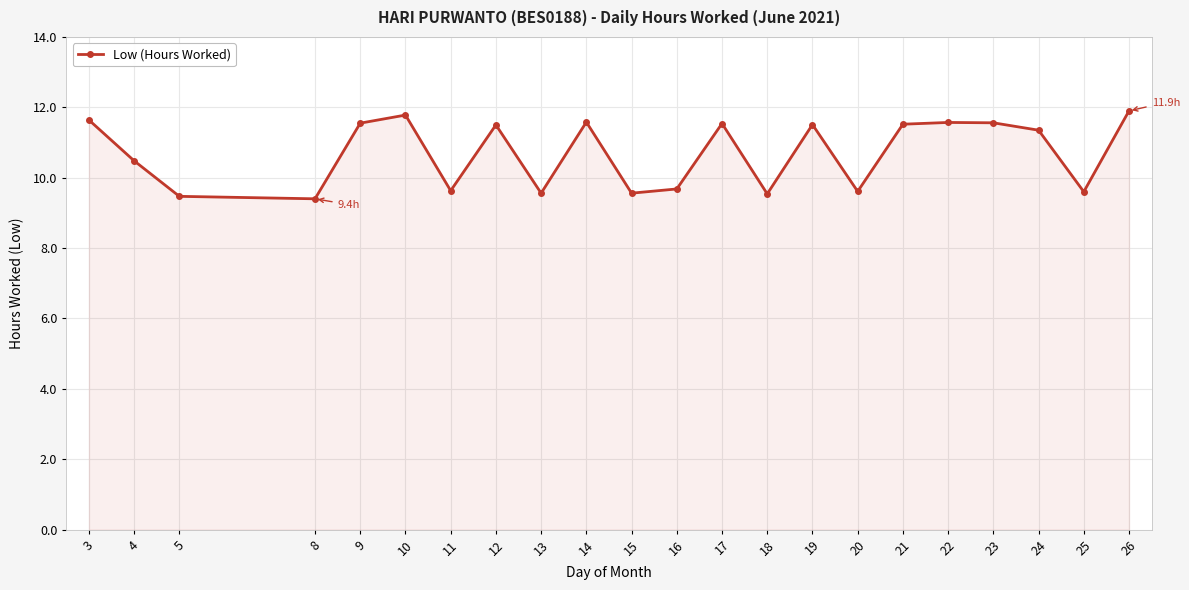

Read the value at 23.

11.6